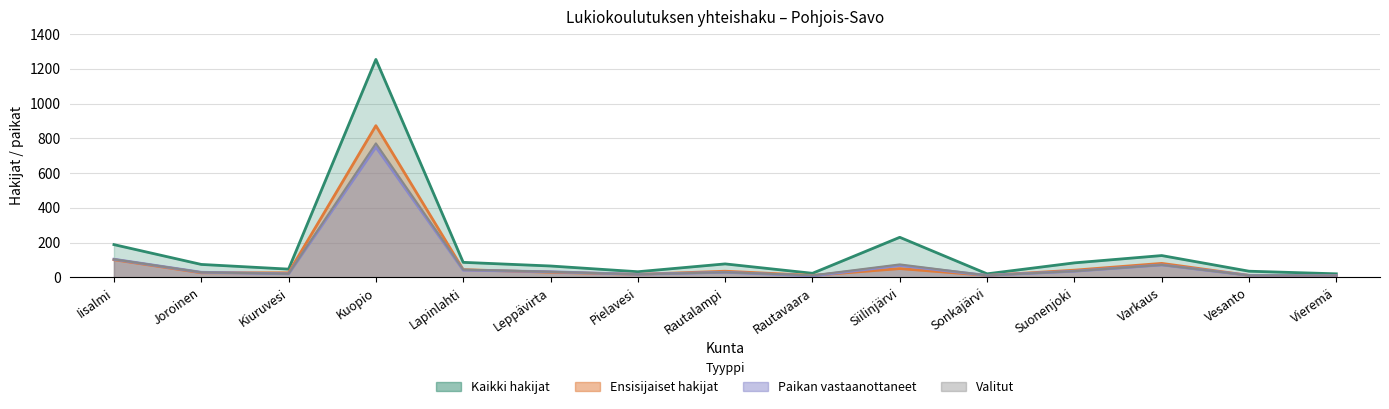

How many lines are shown in the chart?

4